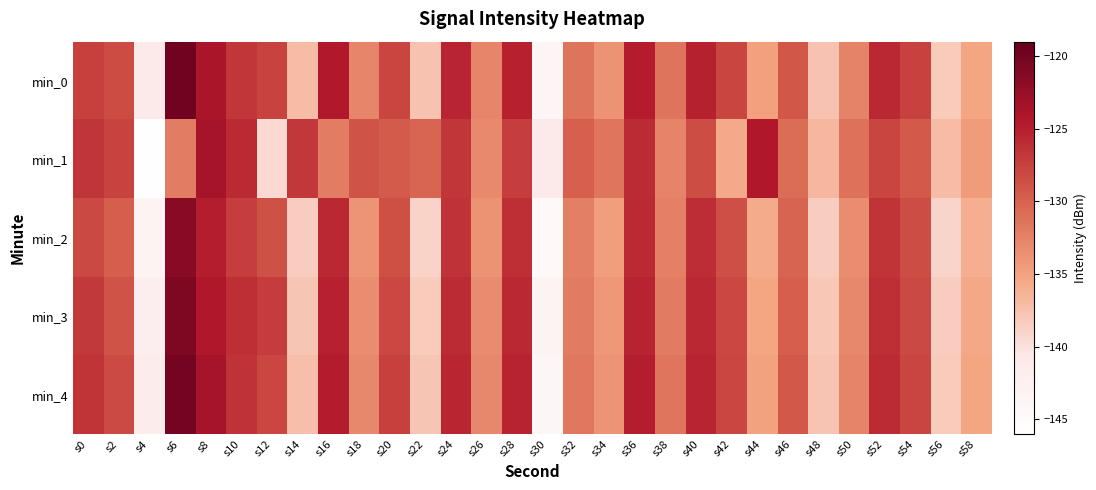

At which category does the chart reach its peak across all series?

s6